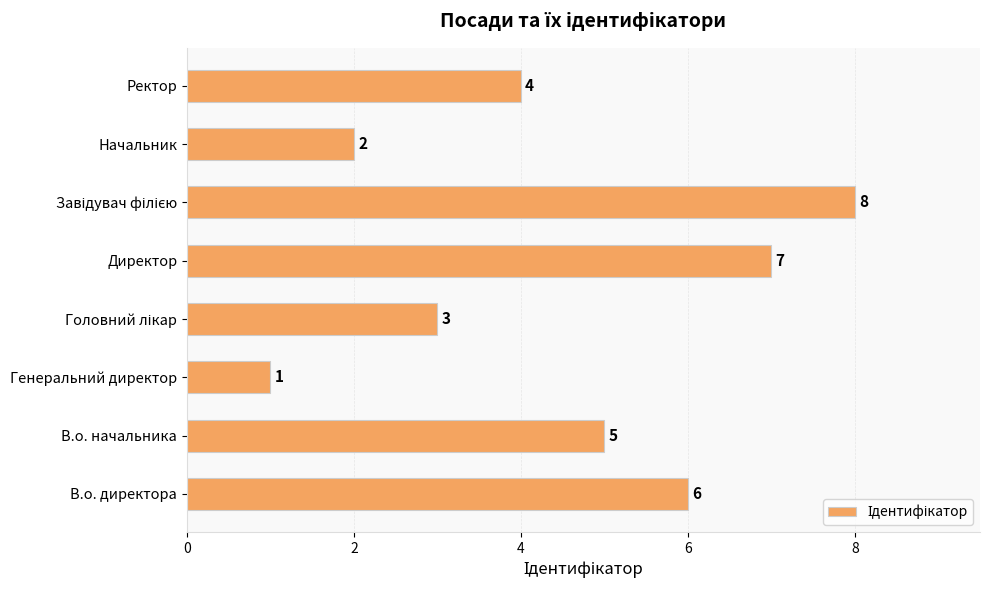

Approximately how many times larger is the value at Начальник compared to В.о. начальника?

0.4